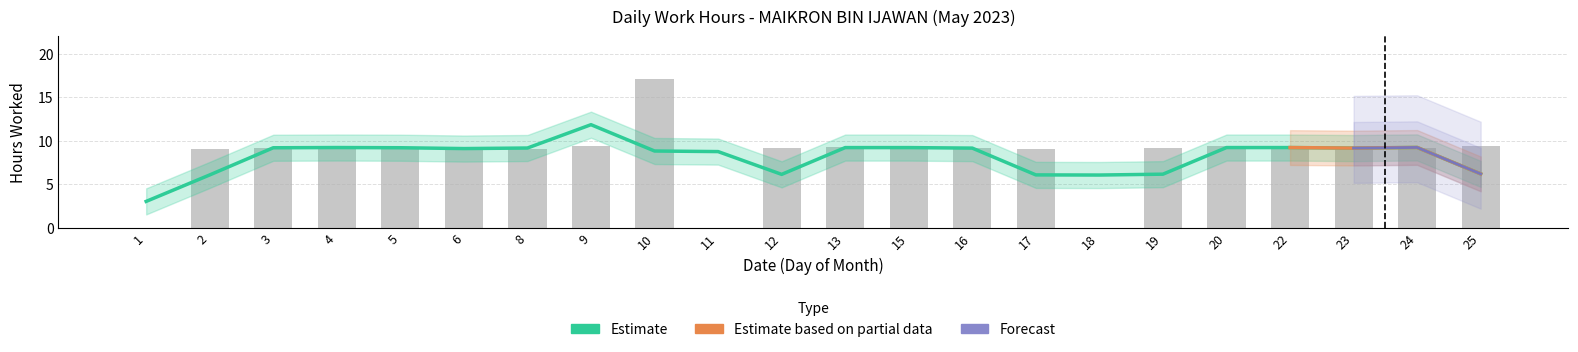

Reading left to right, what are all the values shown in this chart?

1=0.0	2=9.1	3=9.1	4=9.4	5=9.2	6=9.1	8=9.1	9=9.4	10=17.1	11=0.0	12=9.2	13=9.2	15=9.2	16=9.2	17=9.1	18=0.0	19=9.1	20=9.4	22=9.2	23=9.1	24=9.2	25=9.4